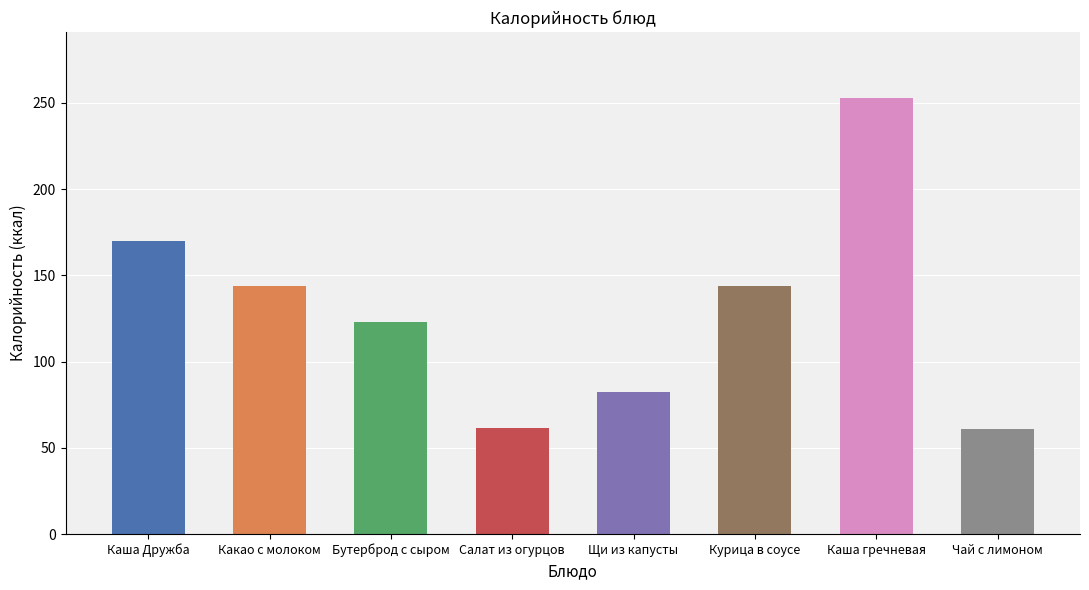

True or false: the data shows 61.2 at Салат из огурцов.

True